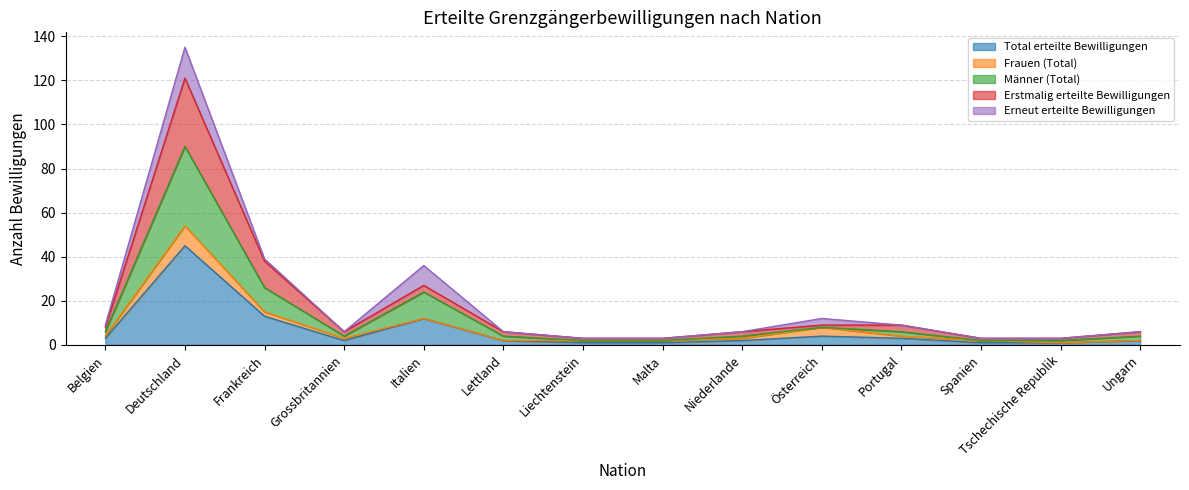

At which label does Total erteilte Bewilligungen reach its peak?

Deutschland